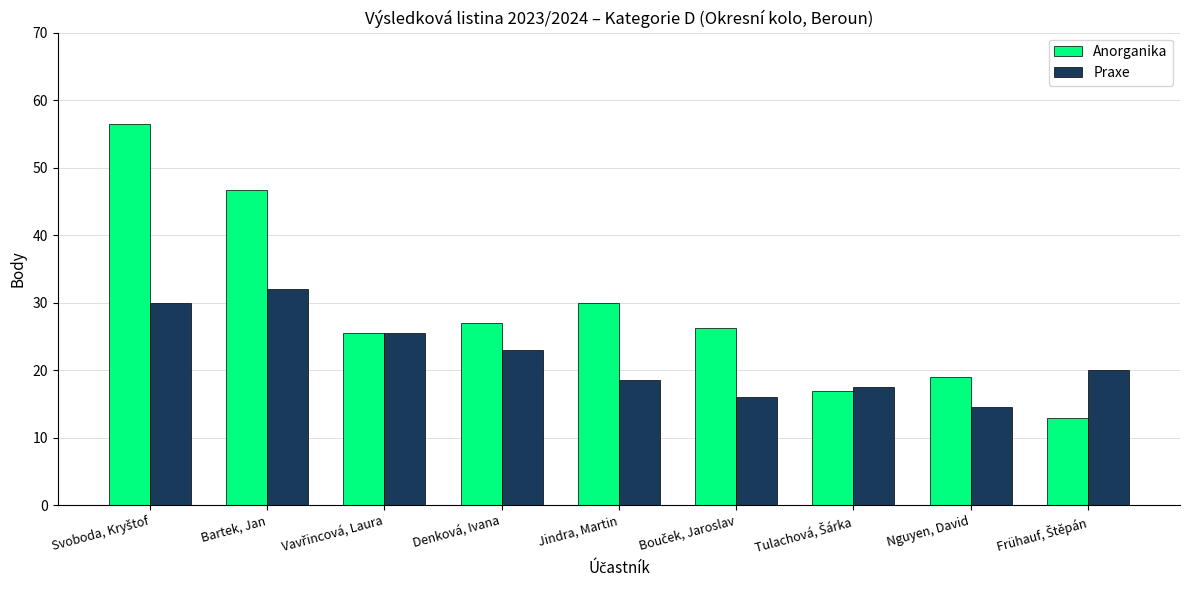

How many values in the Praxe series are below 20?

4